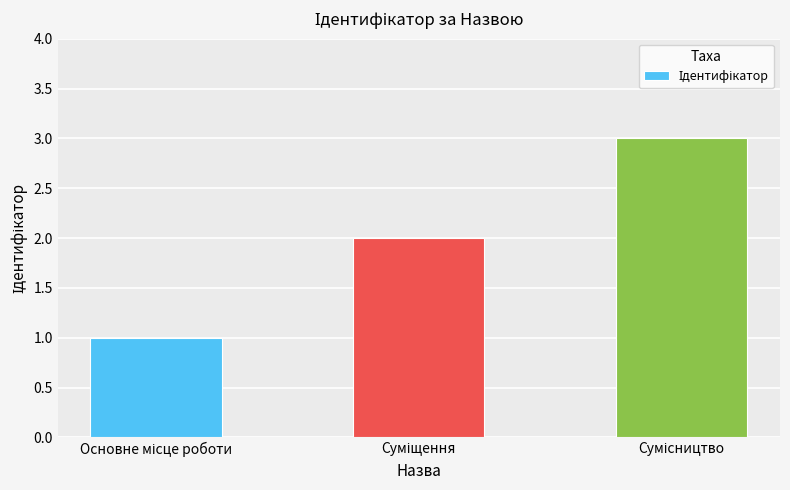

What is the value of the 2nd bar from the left?

2